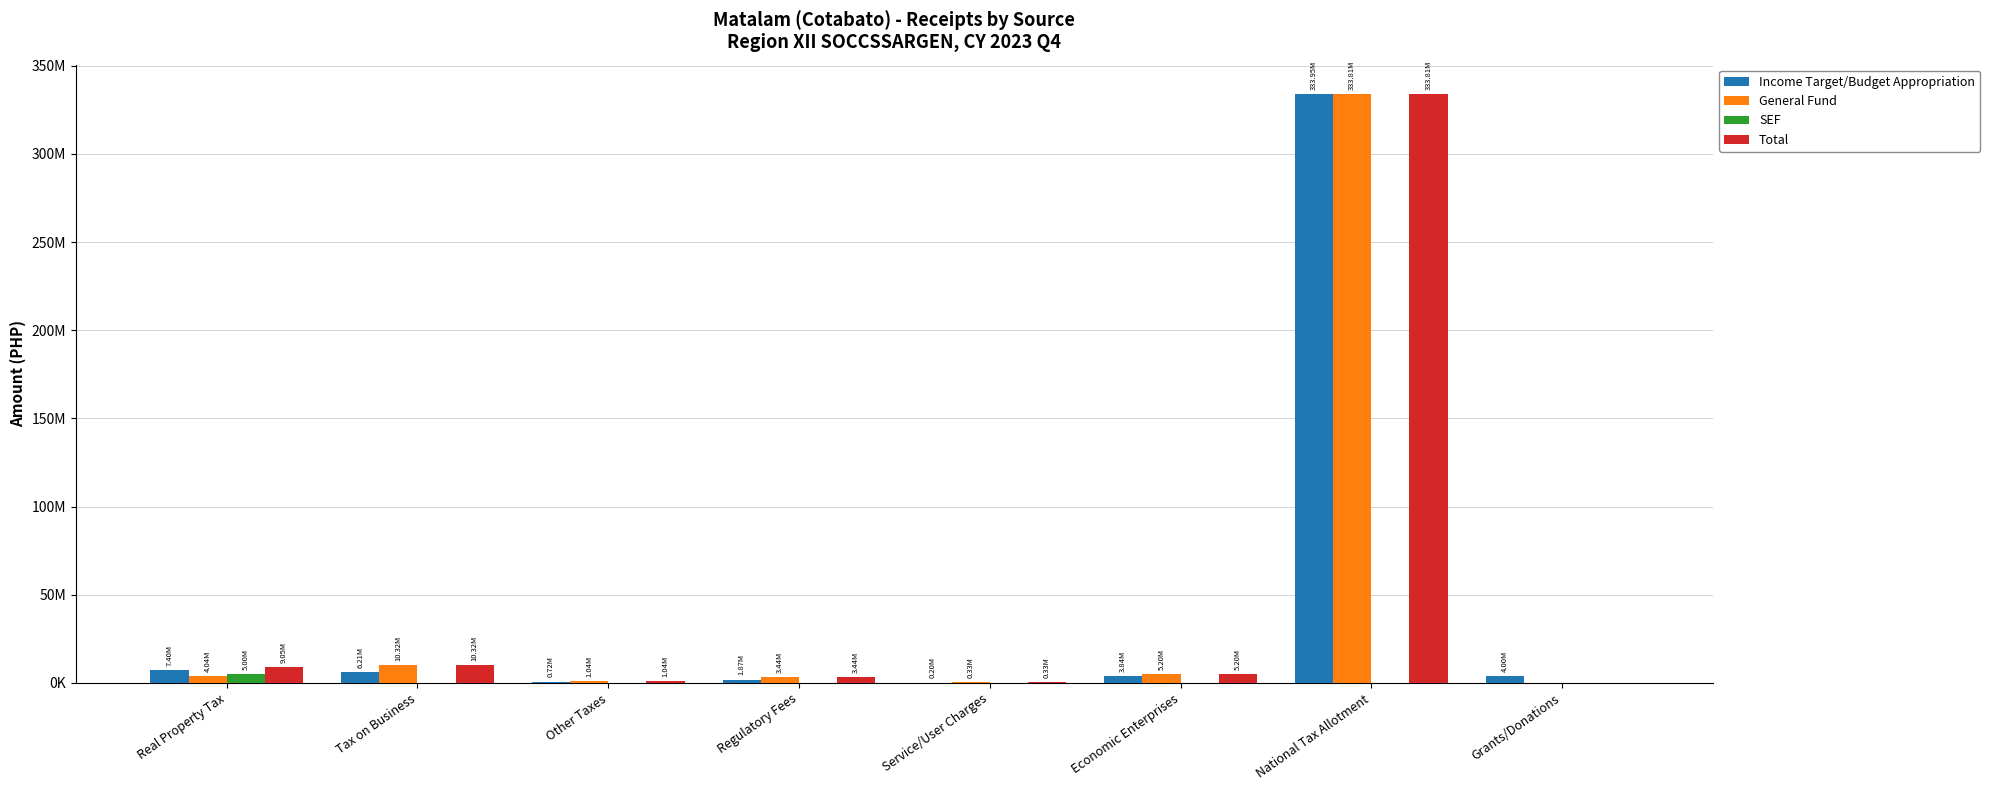

Is the value of General Fund at Economic Enterprises greater than the value of SEF at Service/User Charges?

Yes